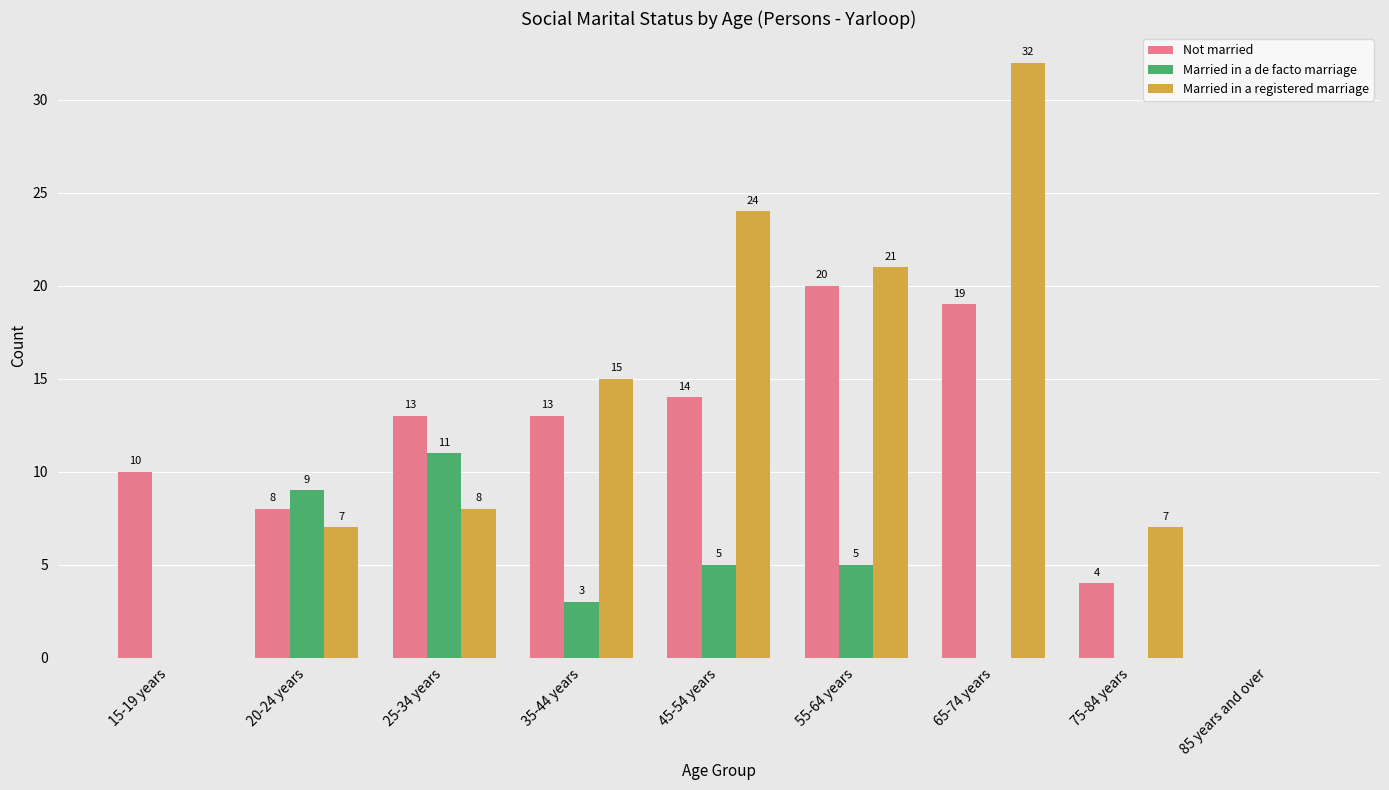

Which category has the highest value in the Married in a registered marriage series?

65-74 years